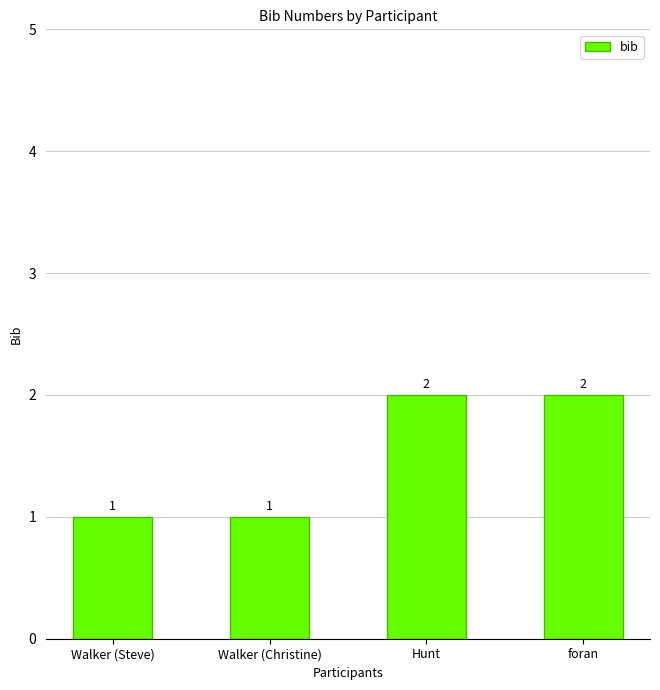

What is the label of the 4th bar from the right?

Walker (Steve)